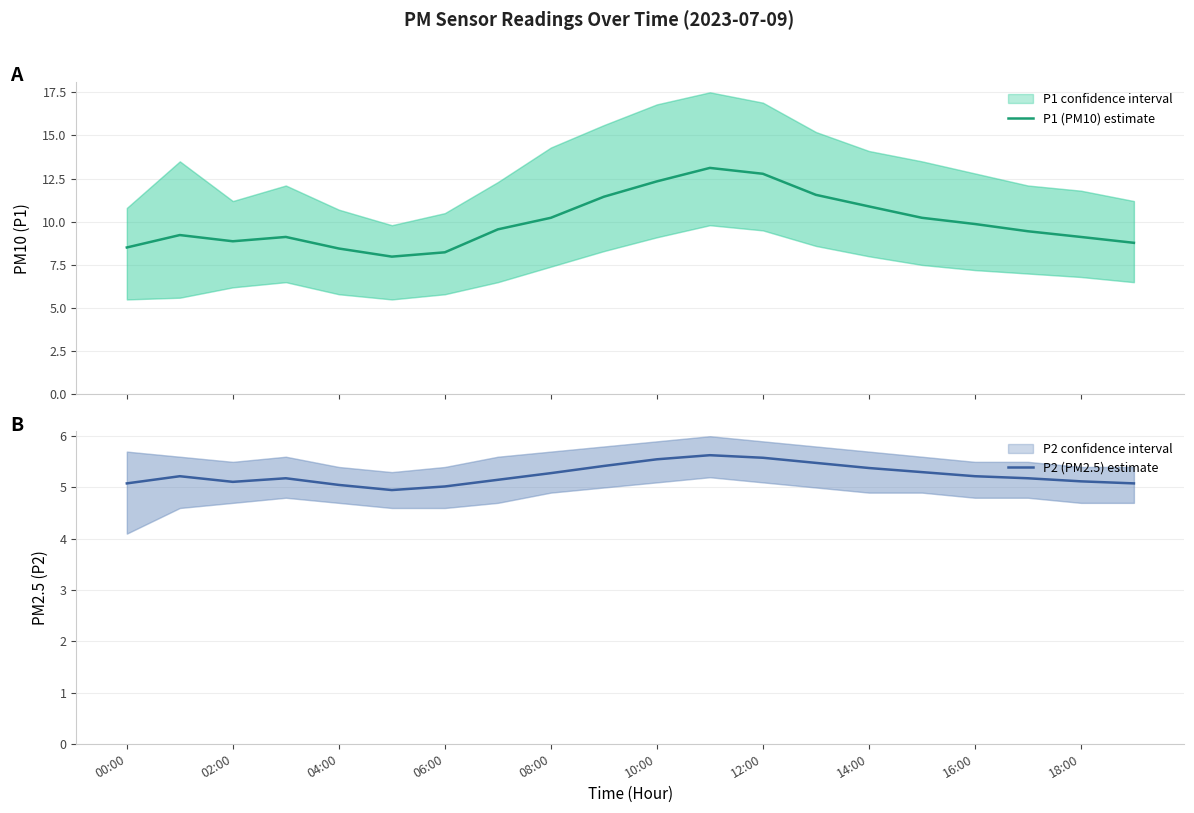

What is the lowest value of the P1 (PM10) estimate series?

8.0